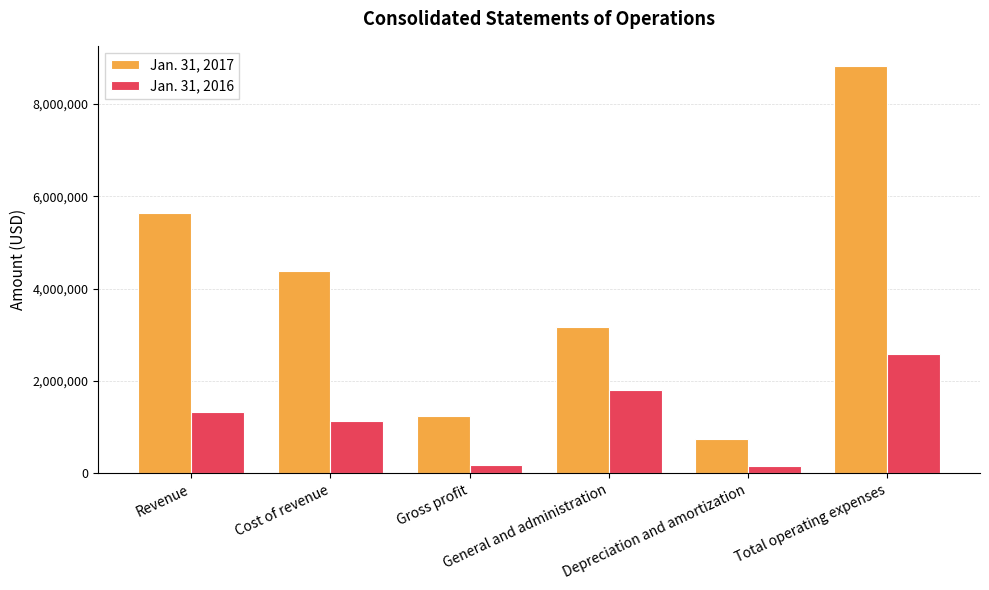

Which series has the widest spread of values?

Jan. 31, 2017